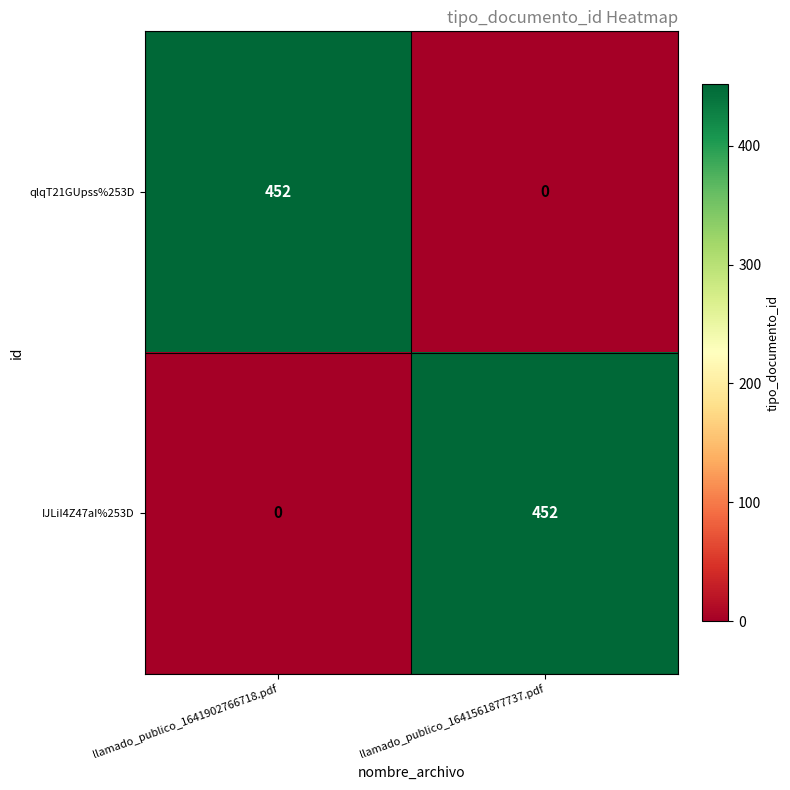

True or false: IJLiI4Z47aI%253D has a value of 0 at llamado_publico_1641902766718.pdf.

True